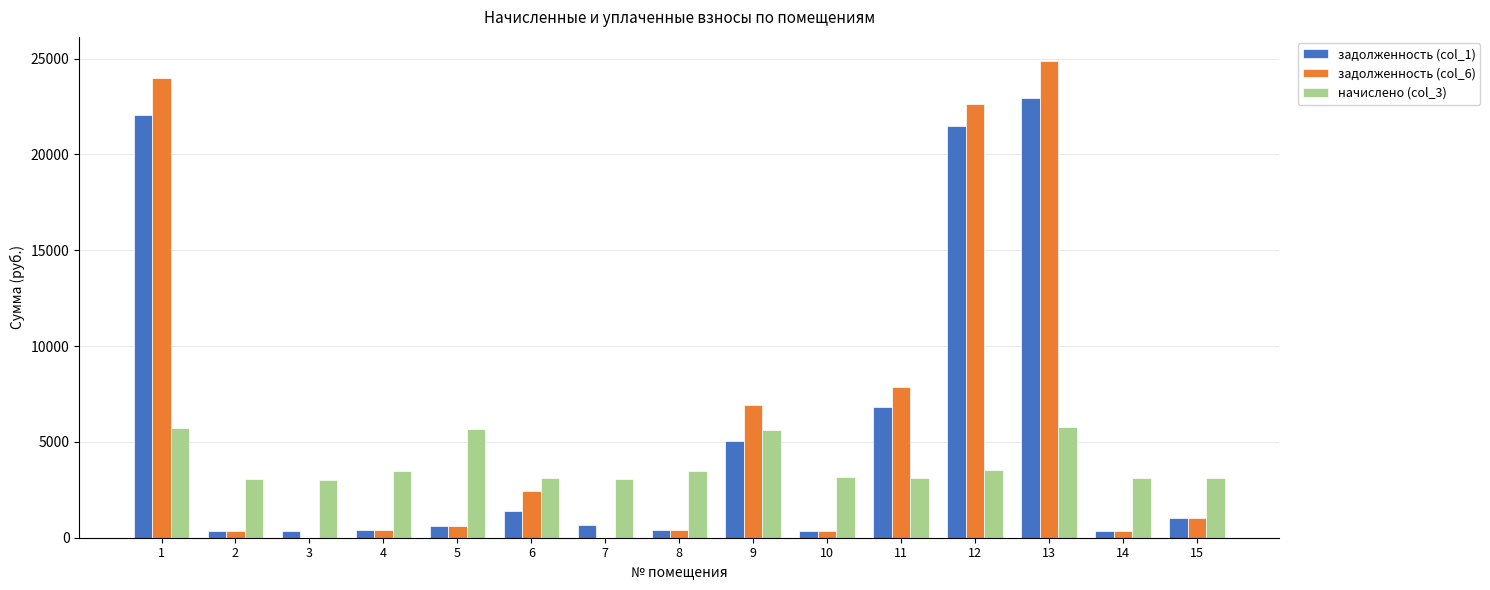

Between 6 and 14, which series saw the biggest shift?

задолженность (col_6)